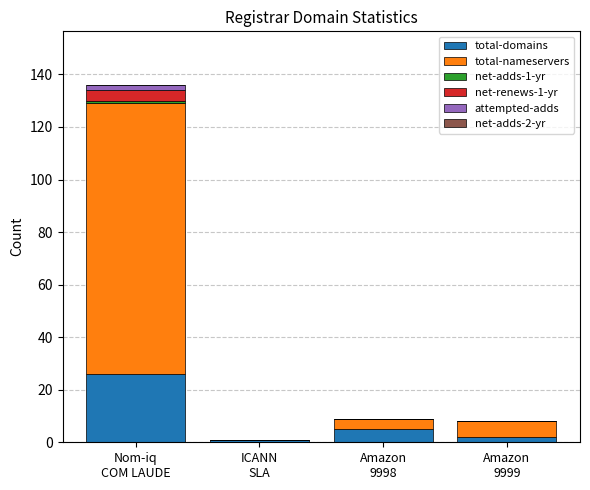

What is the maximum value for total-domains?

26